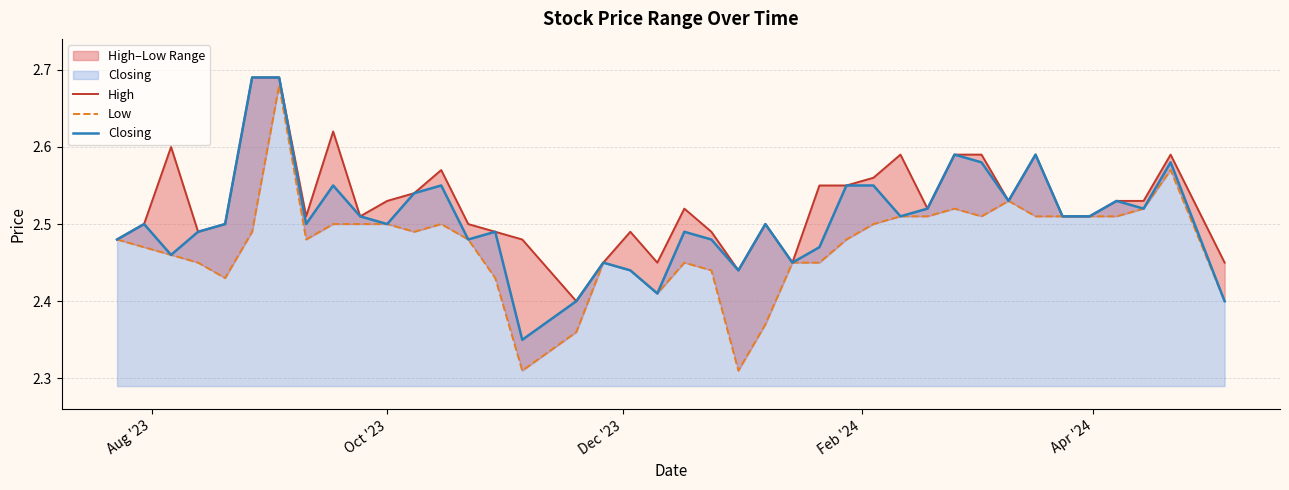

What is the difference between the maximum and minimum values in the High series?

0.3